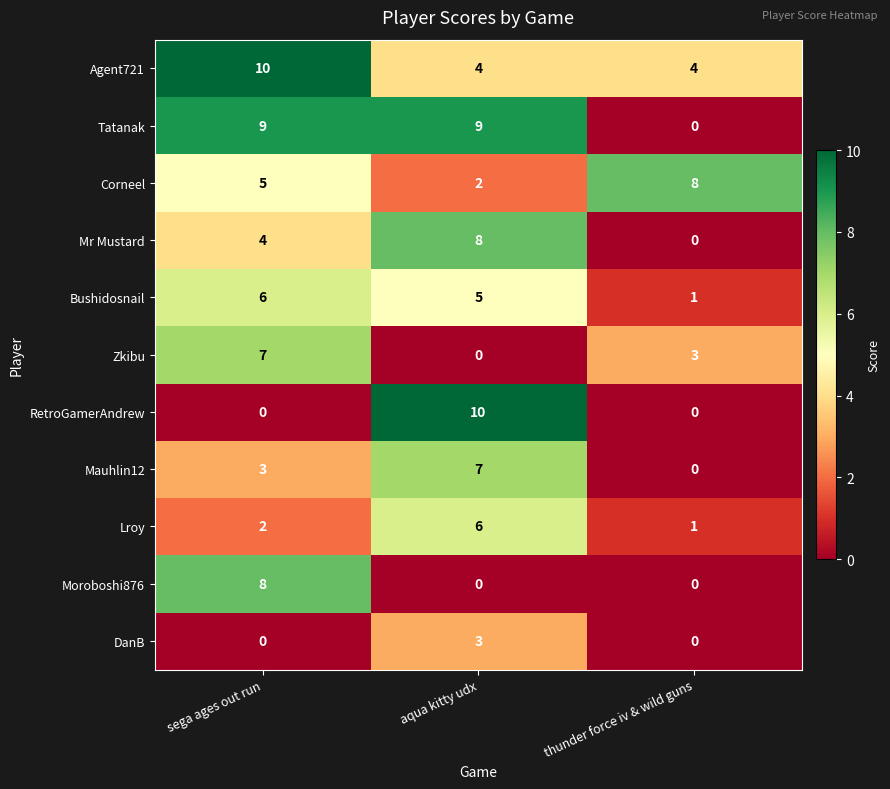

True or false: Corneel has a value of 3 at aqua kitty udx.

False